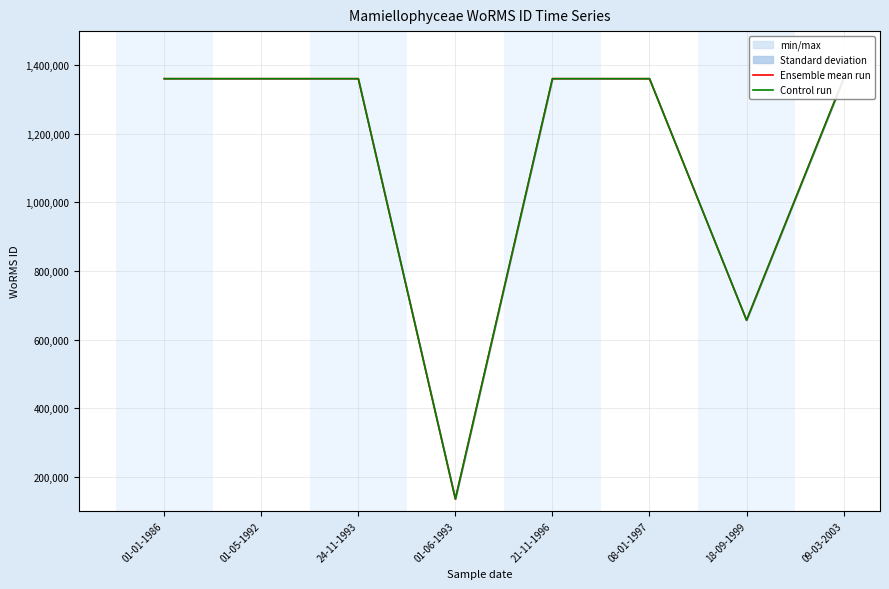

What is the approximate value of Control run at 21-11-1996, to the nearest 100?

1361200